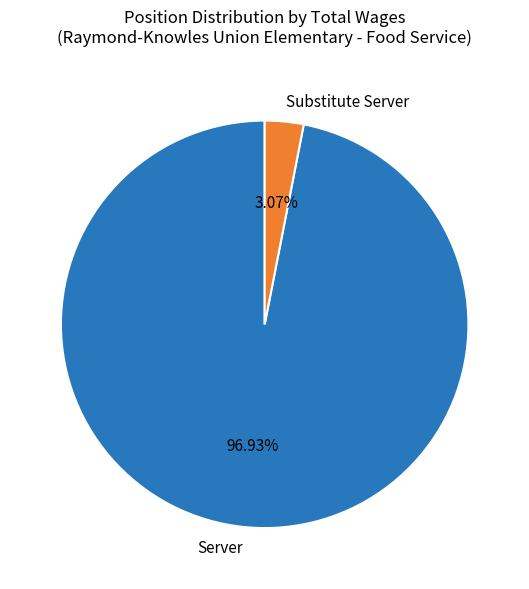

The Substitute Server slice represents 10% of the pie. True or false?

False